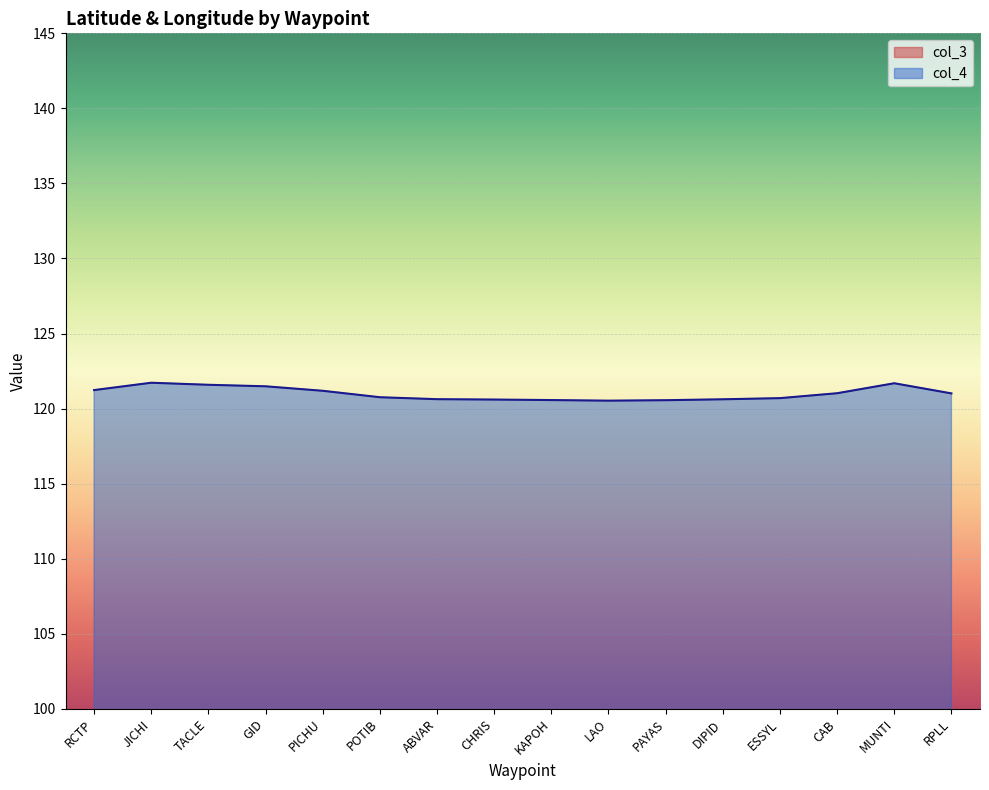

The value of col_3 at GID is 37.7. True or false?

False